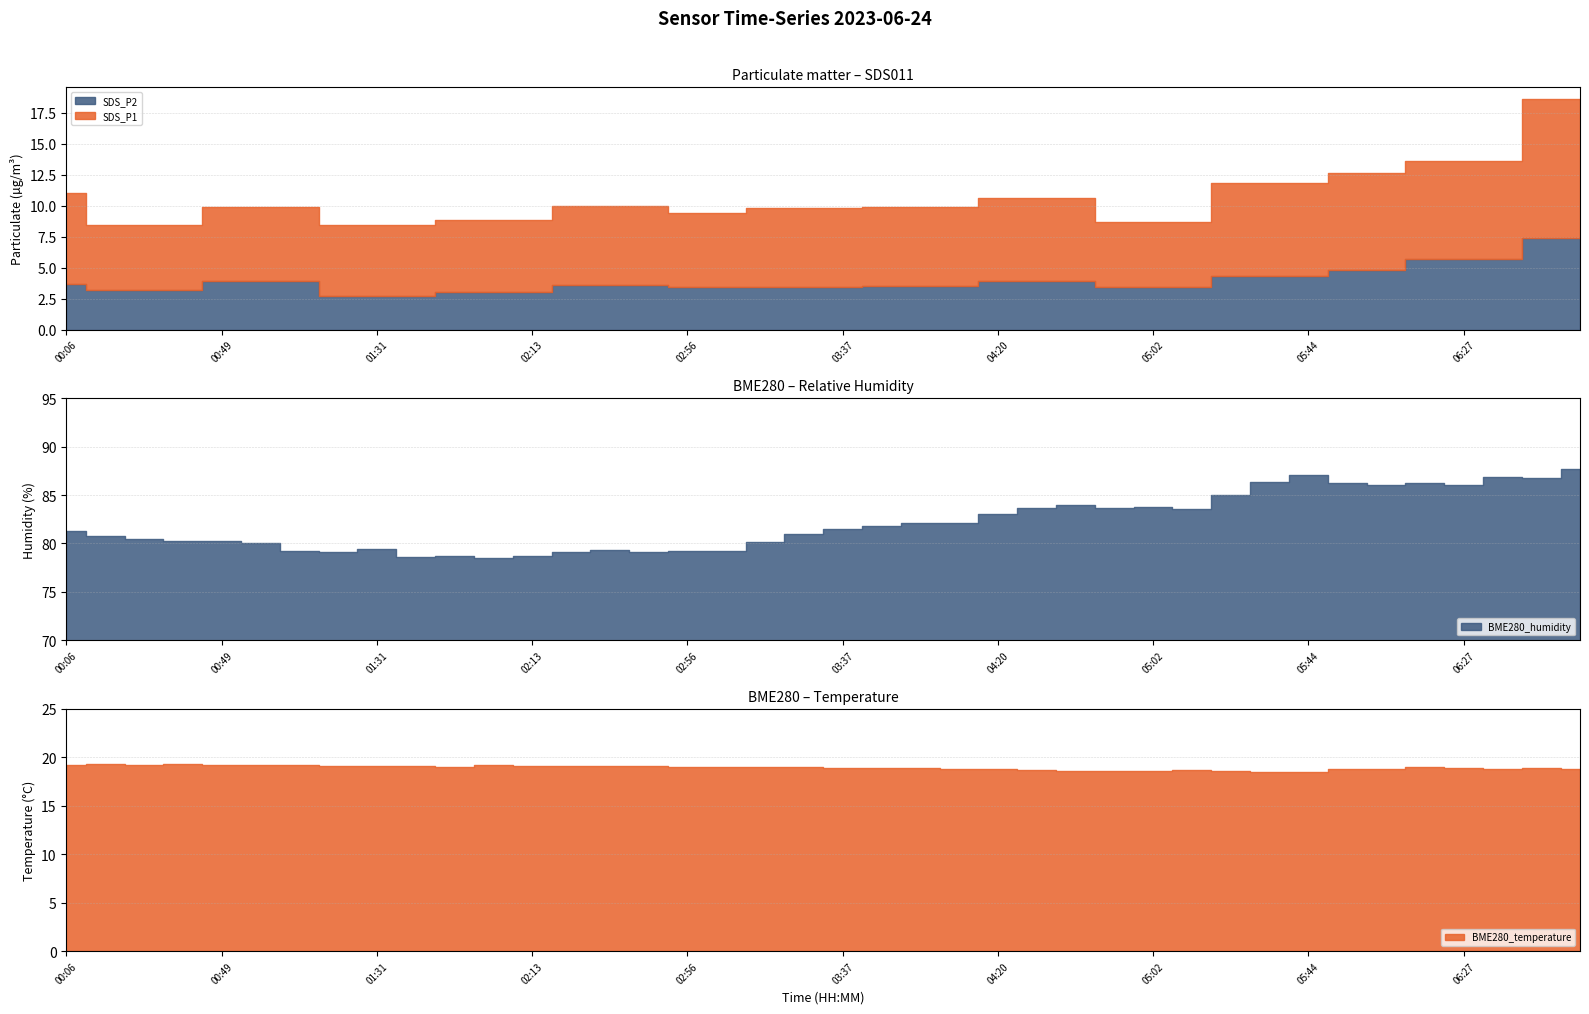

Which series has the widest spread of values?

BME280_humidity